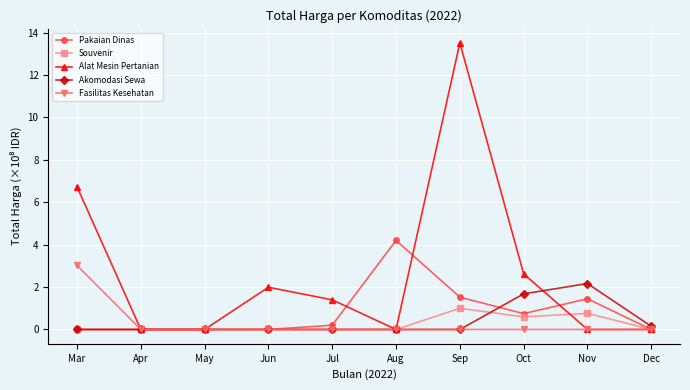

What is the greatest value displayed?

13.5